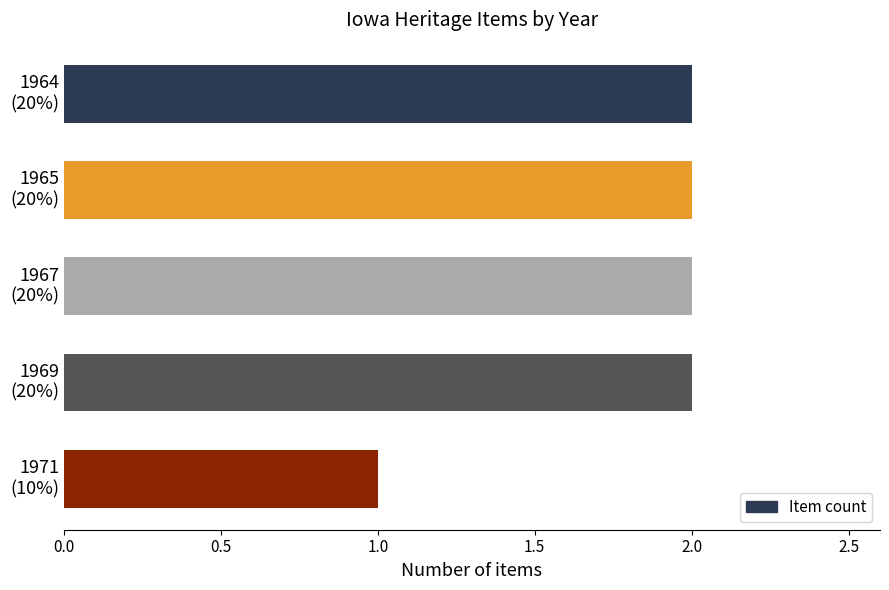

How many distinct data groups are displayed?

1